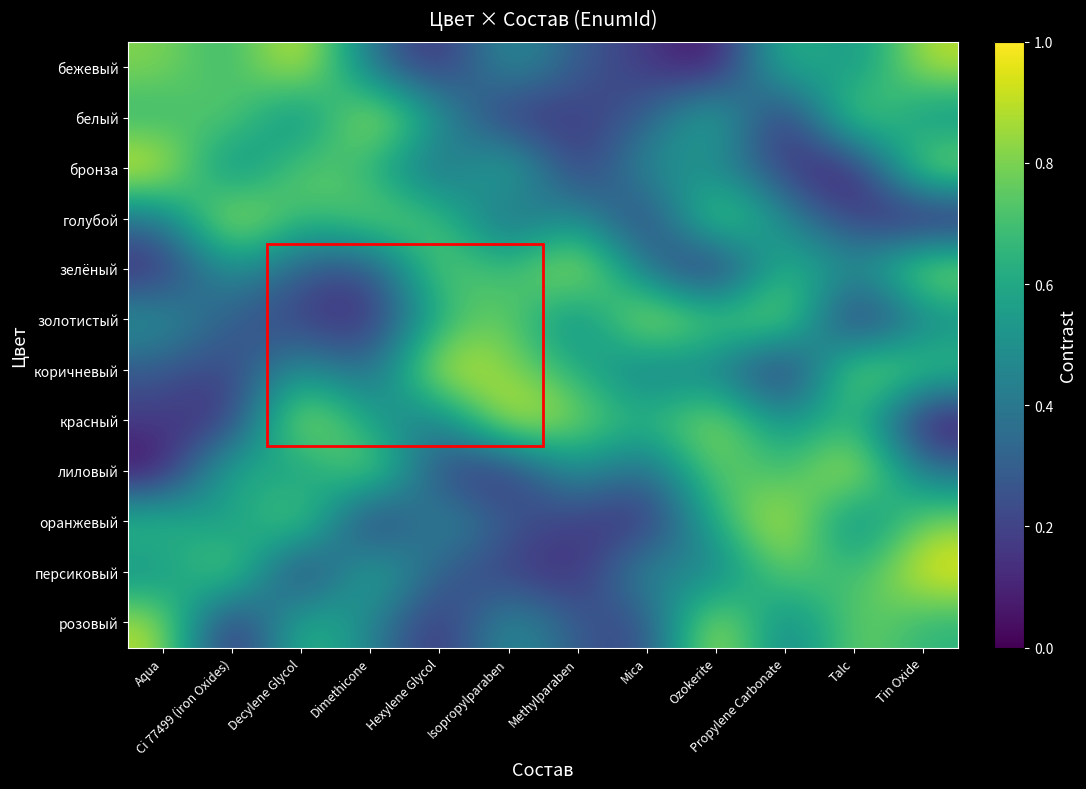

What is the maximum value shown in the chart?

1.0